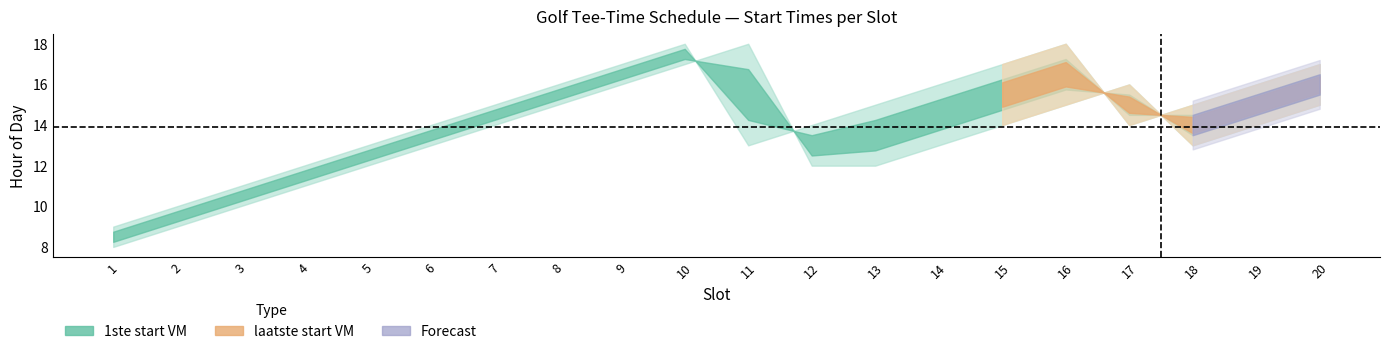

What is the value of the 1ste start VM point at the 3rd from the left?

10